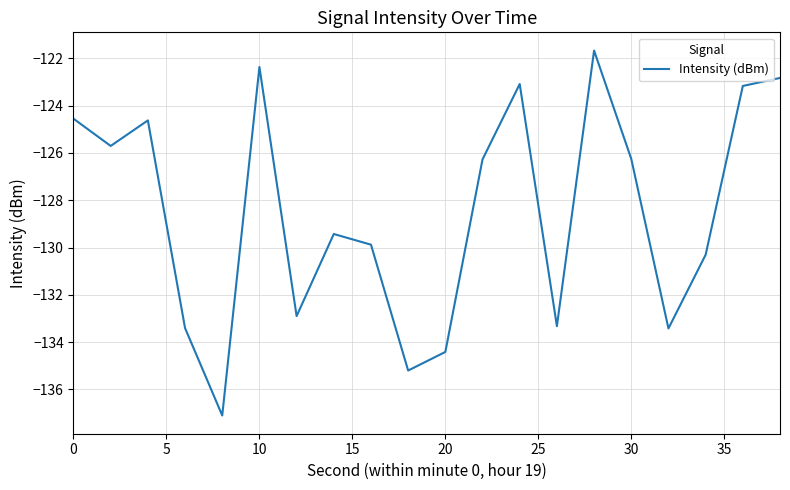

How many lines are shown in the chart?

1